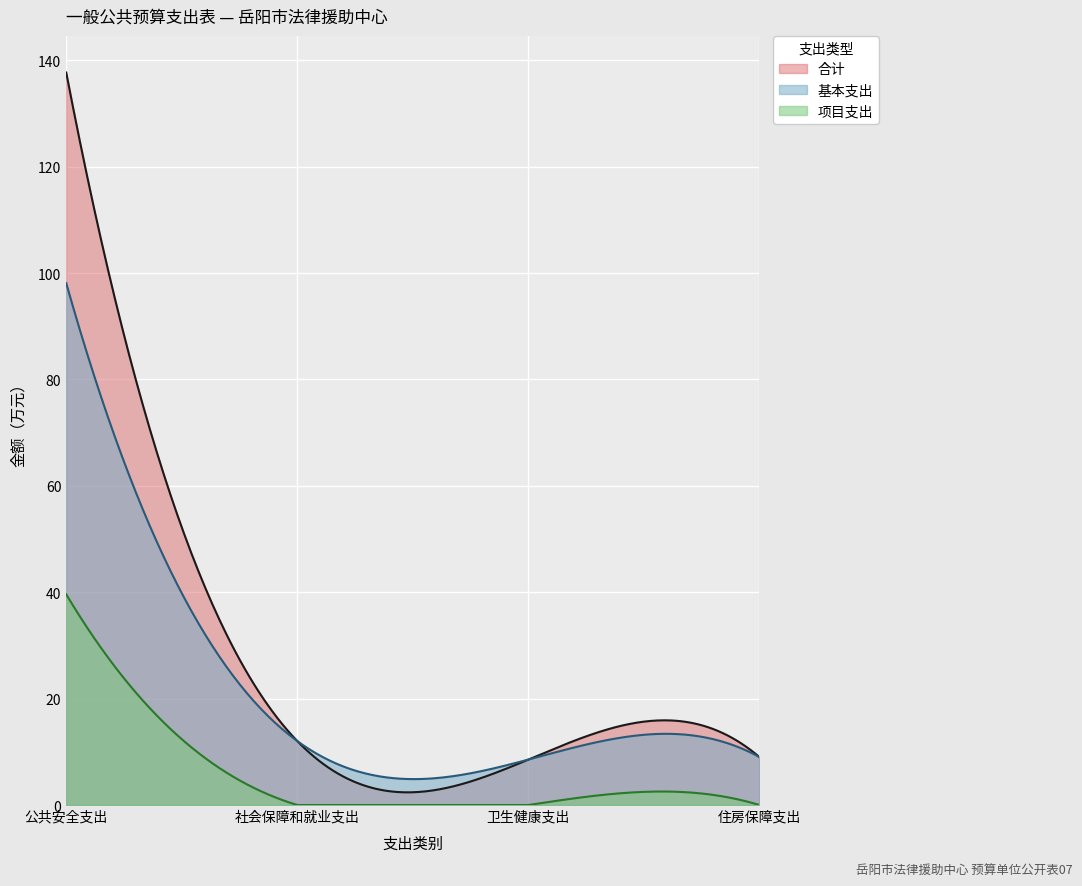

Is it true that 项目支出 equals 39.6 at 公共安全支出?

True